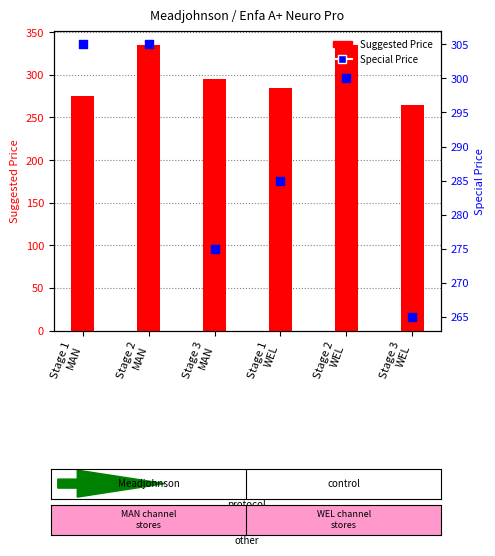

What are all the series names shown in the legend?

Suggested Price, Special Price